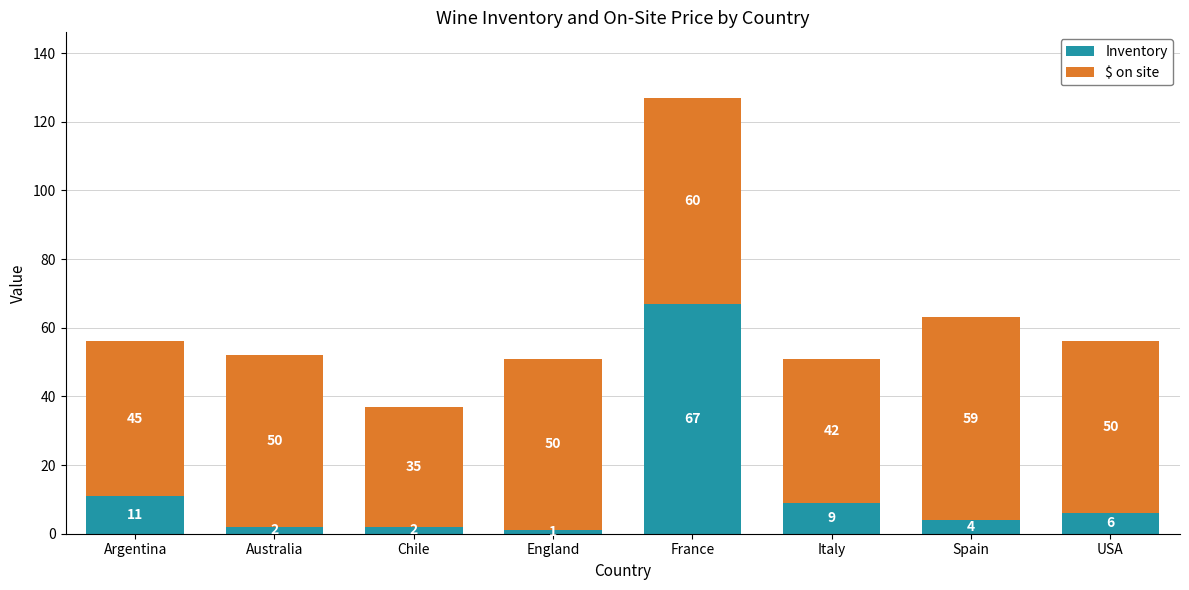

Read the Inventory value at France, to the nearest 10.

70